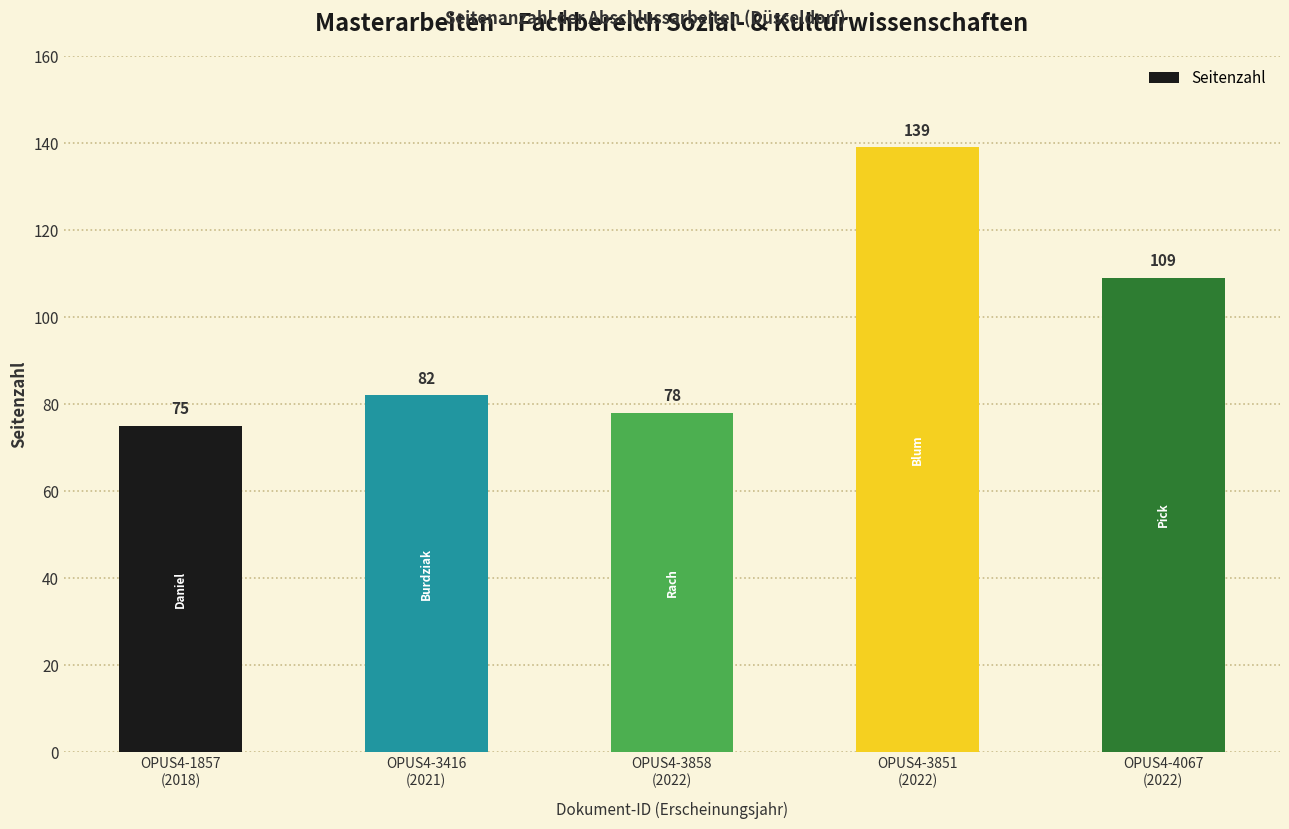

Reading right to left, extract all data points from this chart.

OPUS4-4067
(2022)=109	OPUS4-3851
(2022)=139	OPUS4-3858
(2022)=78	OPUS4-3416
(2021)=82	OPUS4-1857
(2018)=75